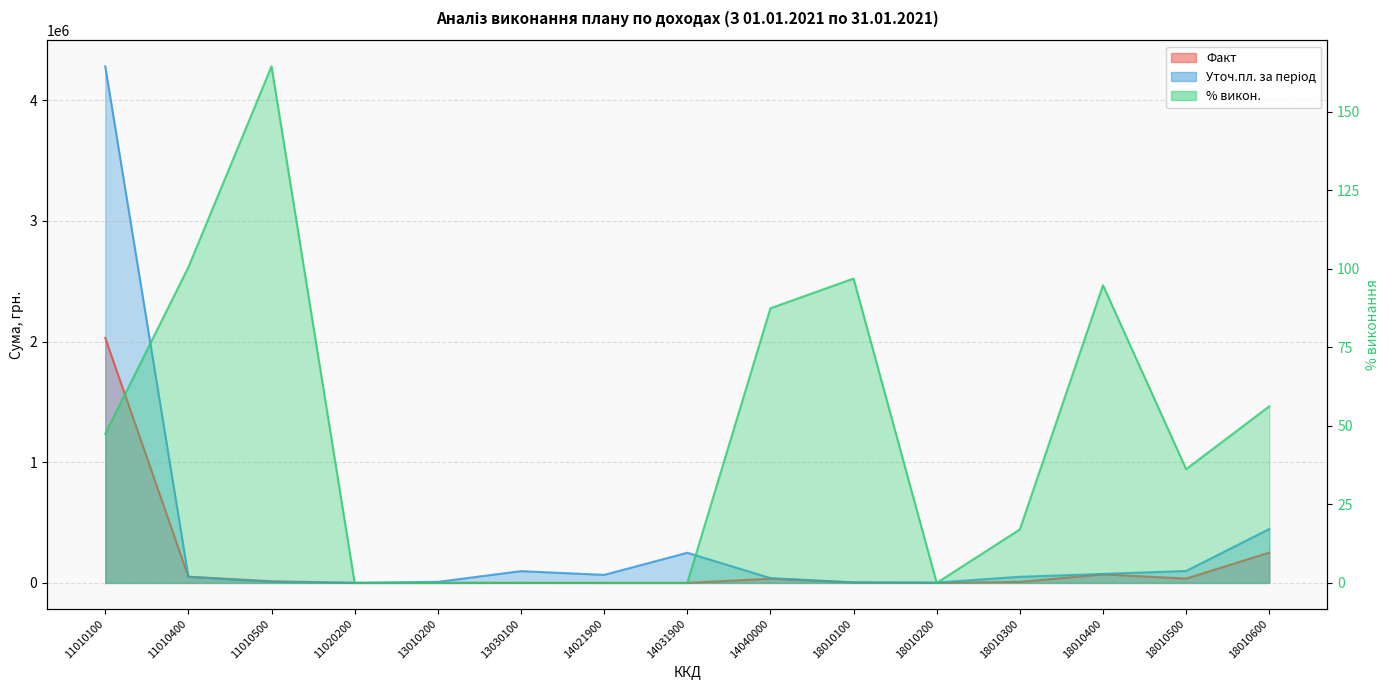

In Уточ.пл. за період, how many points are lower than both neighbors (excluding endpoints)?

3